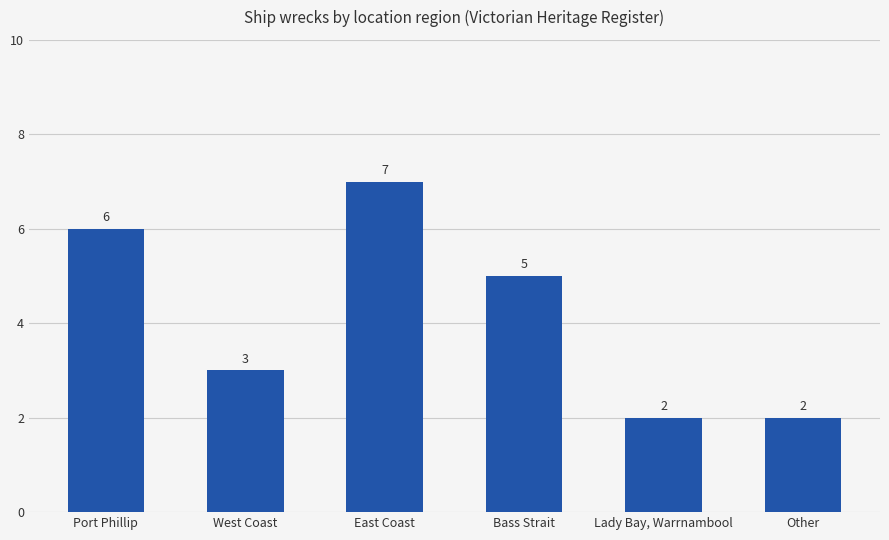

How many bars are there in total?

6